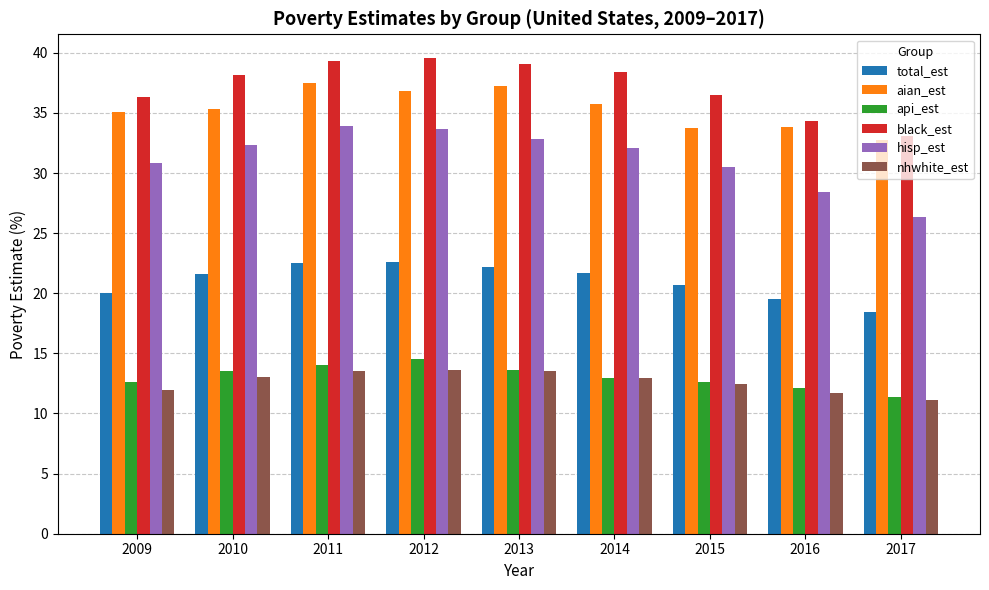

At which label does total_est reach its minimum?

2017